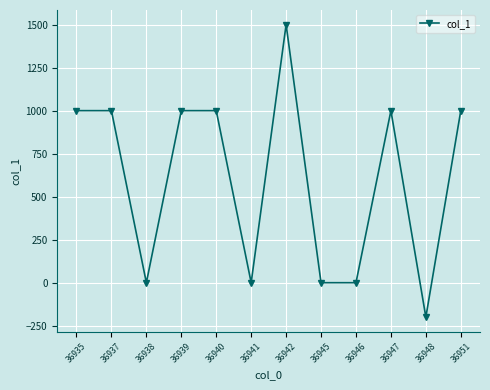

True or false: there are more than 0 points higher than both neighbors.

True